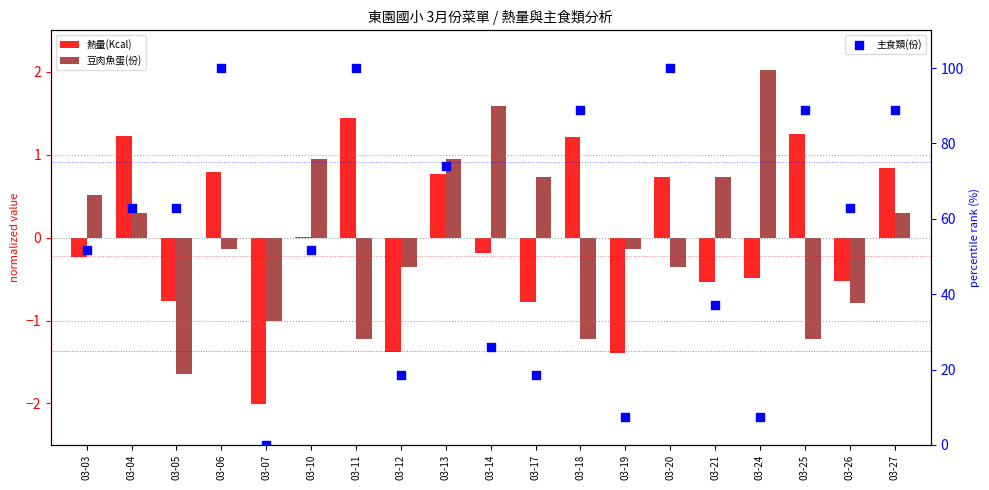

Which series has the widest spread of Y values?

主食類(份)